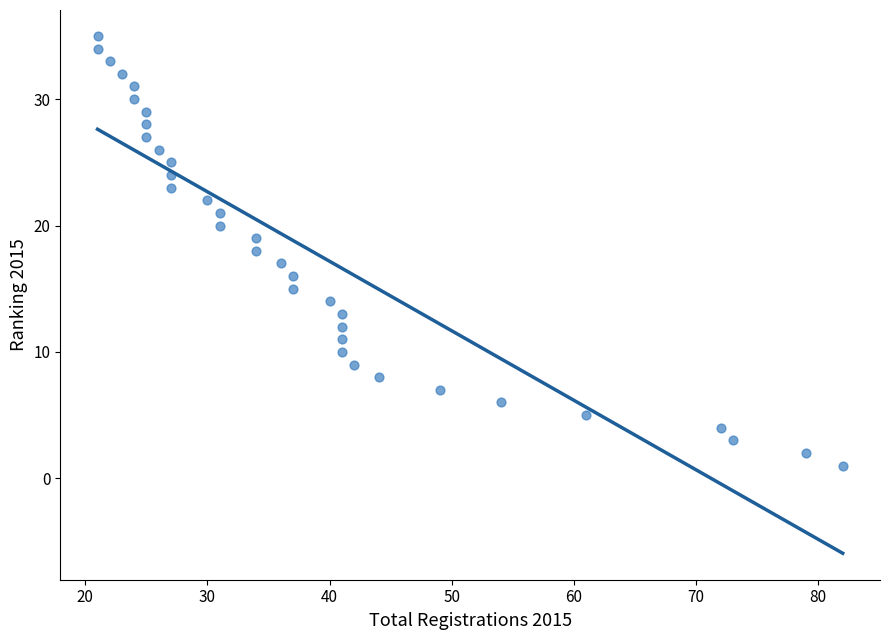

What is the range of Y values (max minus min)?

34